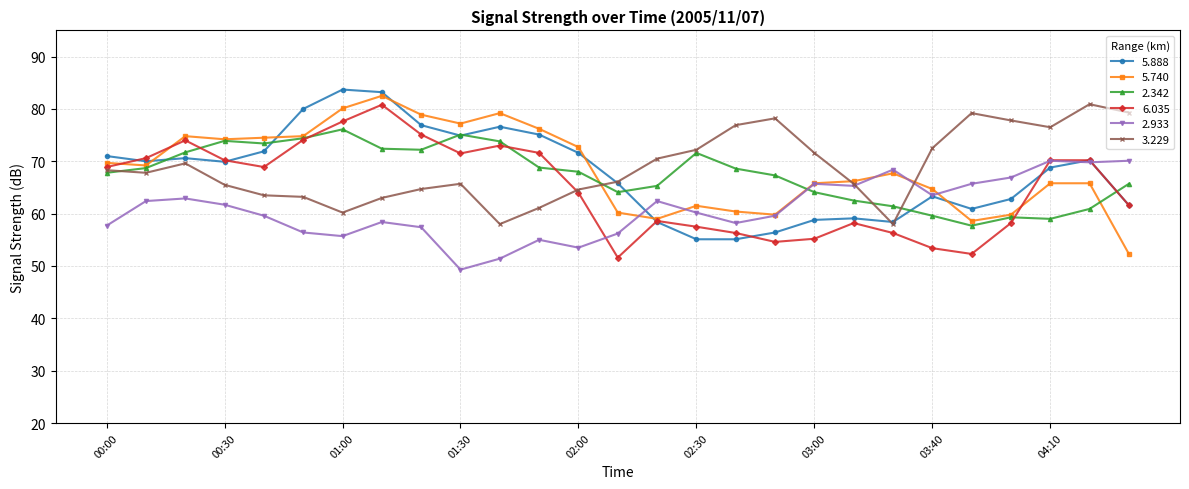

What is the value of the 2.933 point at the 26th from the left?

69.8